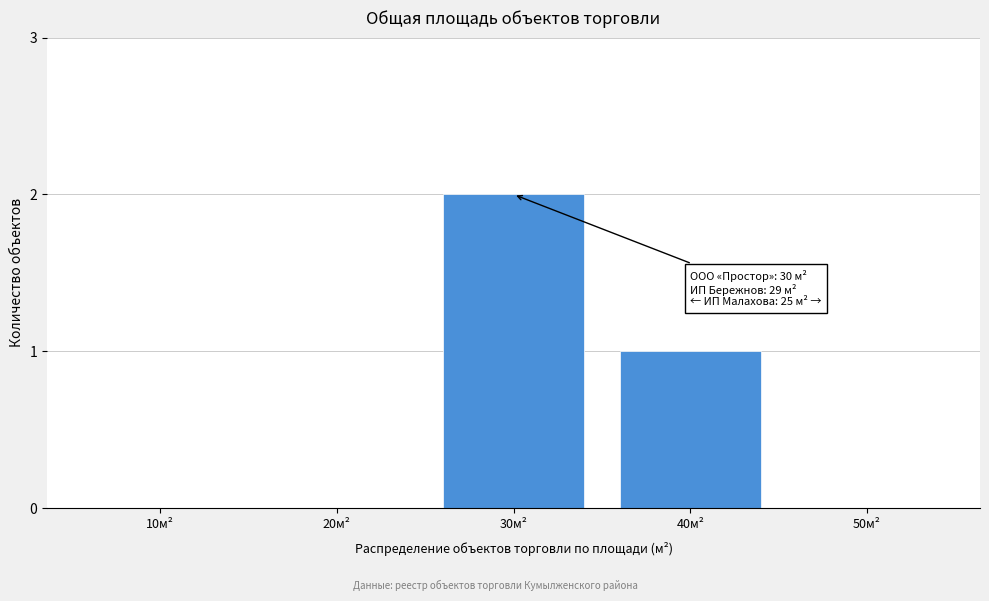

Reading left to right, list all the values displayed in this chart.

10м²=0	20м²=0	30м²=2	40м²=1	50м²=0